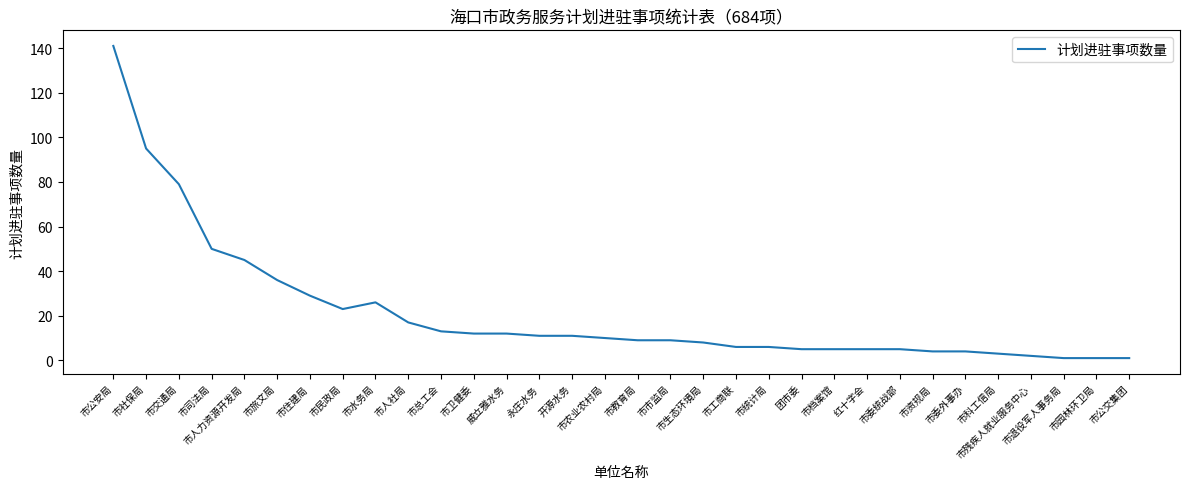

How many values are below 10?

16